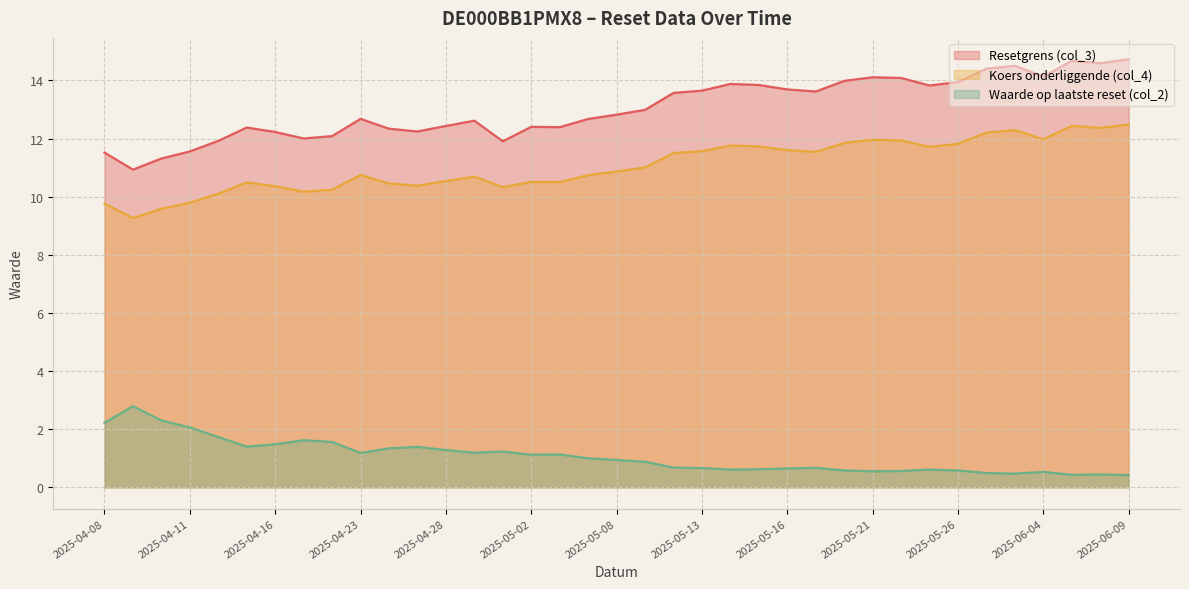

Between 2025-04-14 and 2025-04-22, which is larger?

2025-04-22